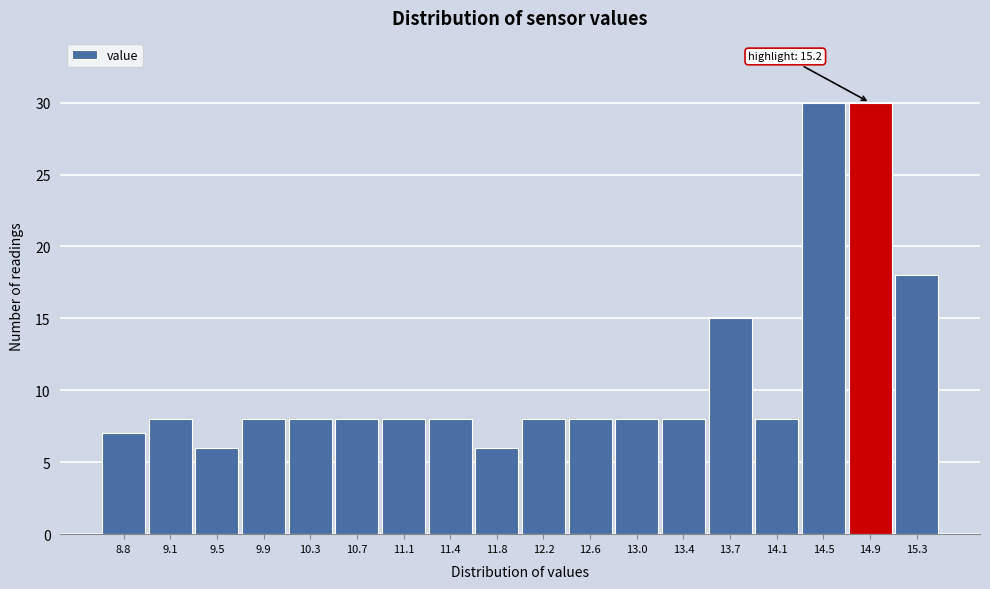

Reading right to left, transcribe all the data shown in this chart.

15.3=18	14.9=30	14.5=30	14.1=8	13.7=15	13.4=8	13.0=8	12.6=8	12.2=8	11.8=6	11.4=8	11.1=8	10.7=8	10.3=8	9.9=8	9.5=6	9.1=8	8.8=7